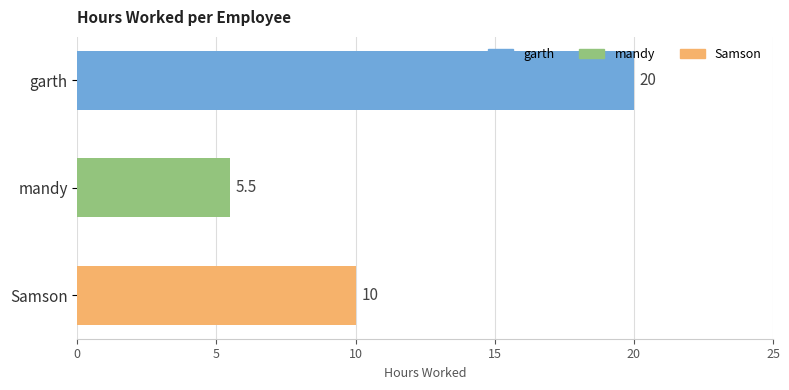

Does the chart contain any negative values?

No